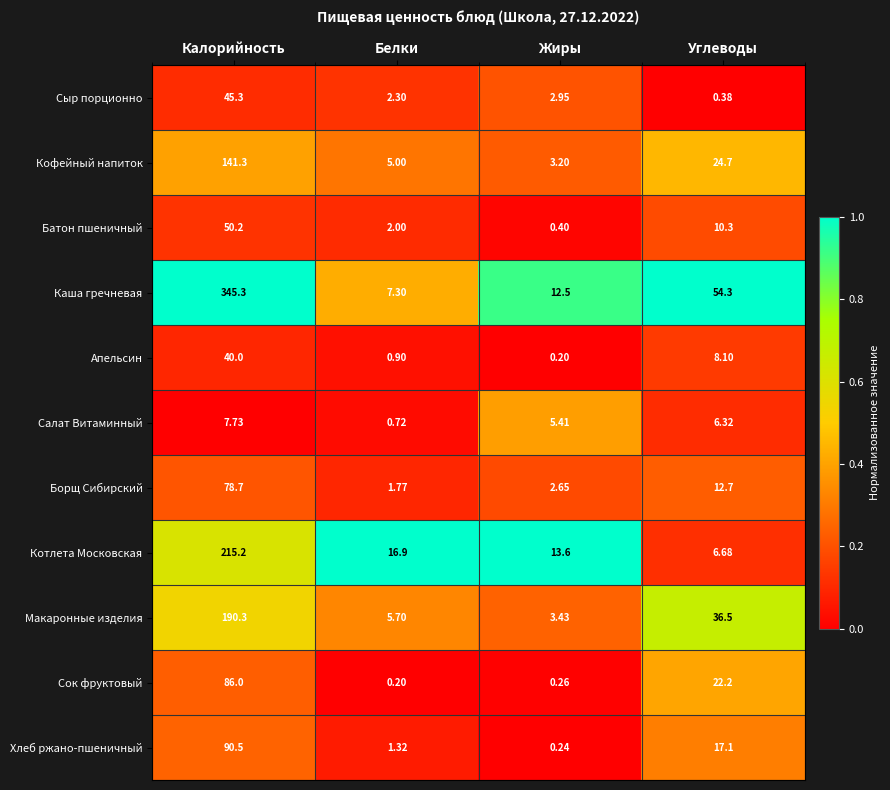

Which series changed the most between Калорийность and Белки?

Каша гречневая